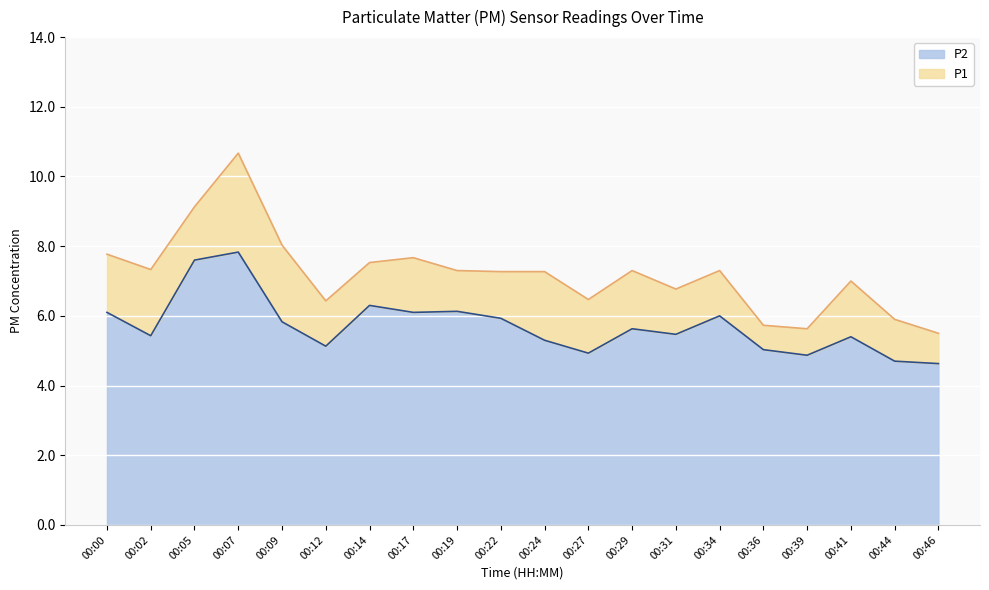

What is the lowest value of the P2 series?

4.6